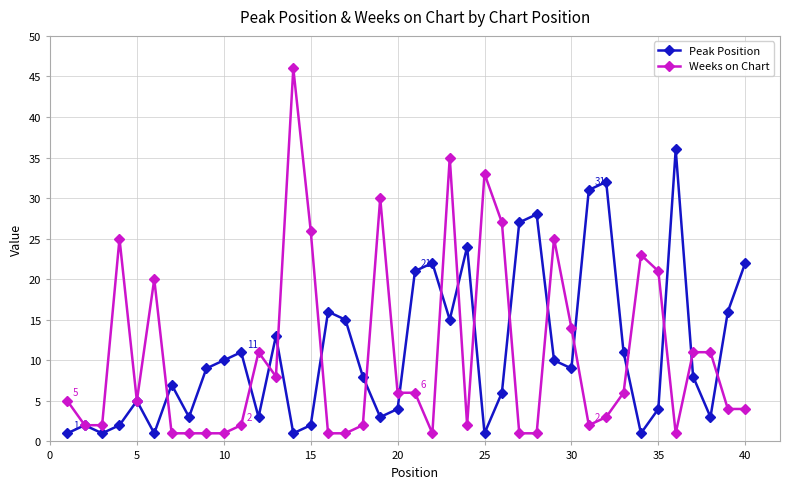

What is the maximum value shown in the chart?

46